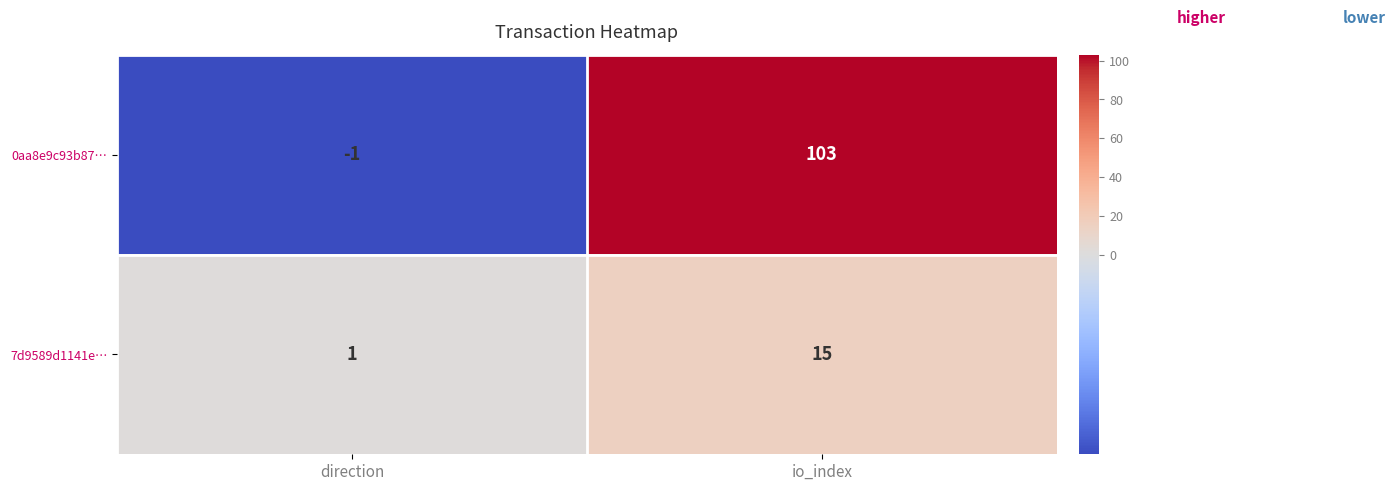

Is it true that 0aa8e9c93b87… equals -1 at direction?

True